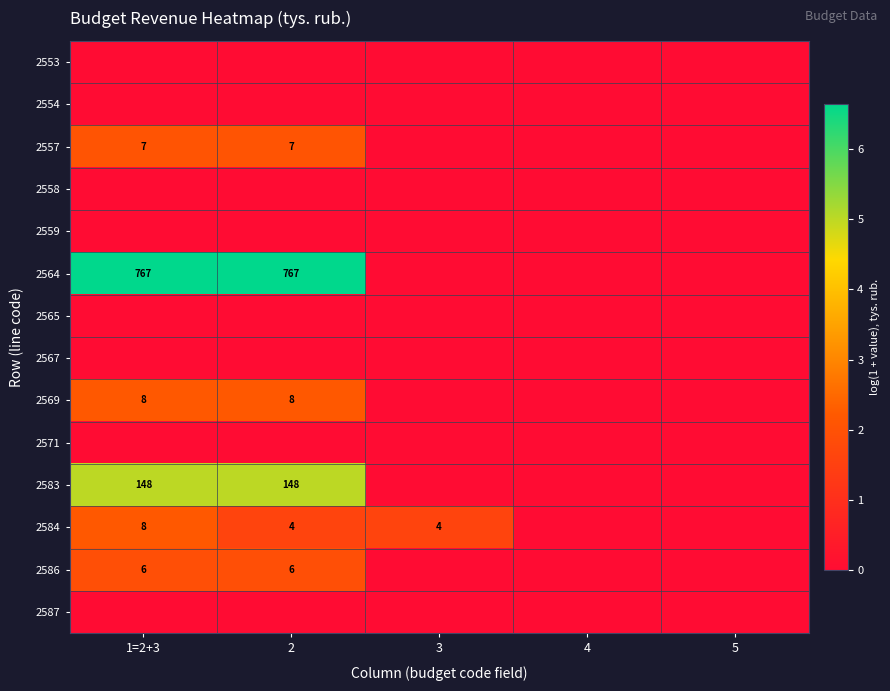

The value of 2584 at 2 is 4. True or false?

True